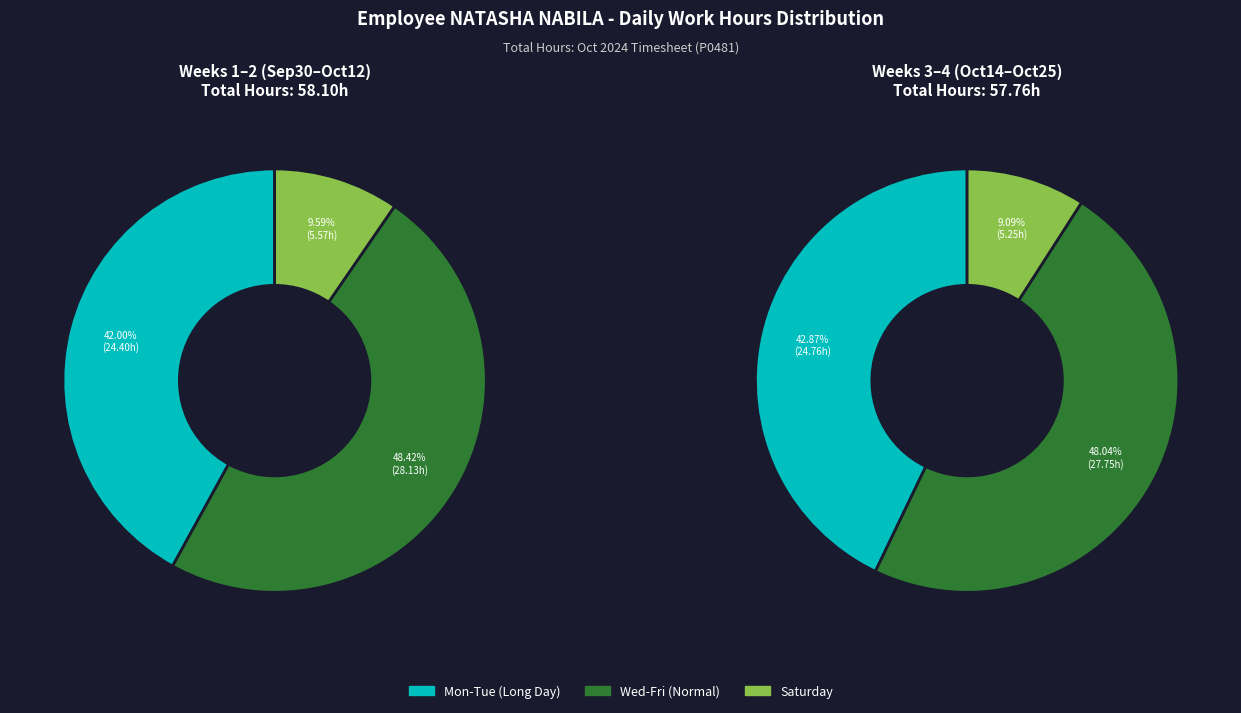

Does 4 account for over 50% of the chart?

No